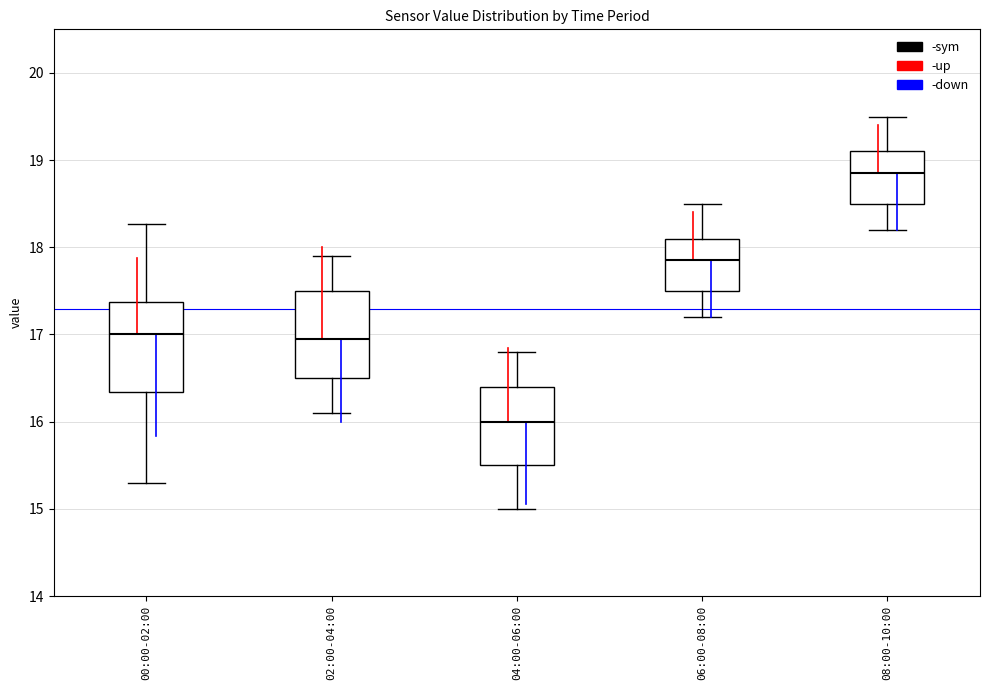

Reading left to right, read every box against the y-axis: the position of its median line, the range the box covers, and the ends of its whiskers. The values are not printed on the chart, so give them approximately, as read against the axis.

00:00-02:00: median 17.0, box 16.3 to 17.4, whiskers 15.3 to 18.3
02:00-04:00: median 17.0, box 16.5 to 17.5, whiskers 16.1 to 17.9
04:00-06:00: median 16.0, box 15.5 to 16.4, whiskers 15.0 to 16.8
06:00-08:00: median 17.9, box 17.5 to 18.1, whiskers 17.2 to 18.5
08:00-10:00: median 18.9, box 18.5 to 19.1, whiskers 18.2 to 19.5